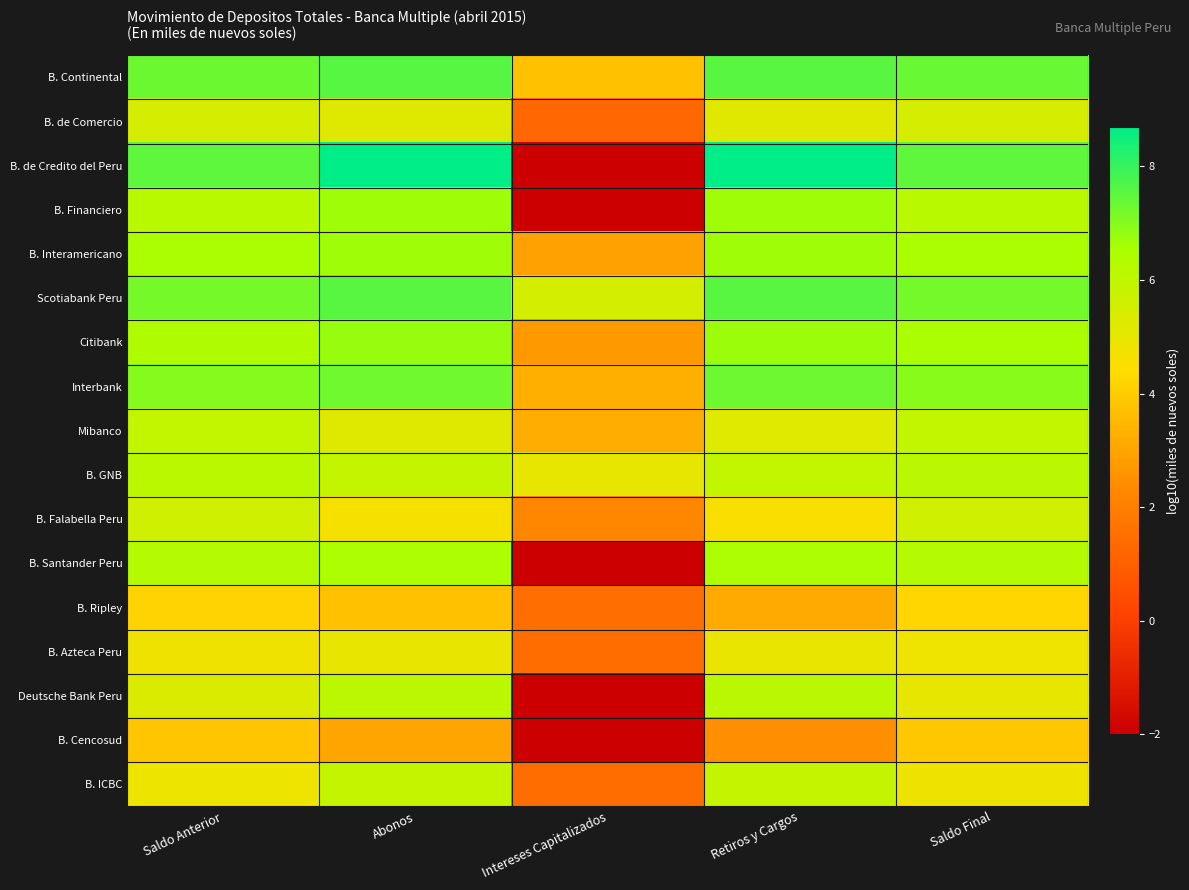

Which has a higher value, Abonos or Intereses Capitalizados?

Abonos